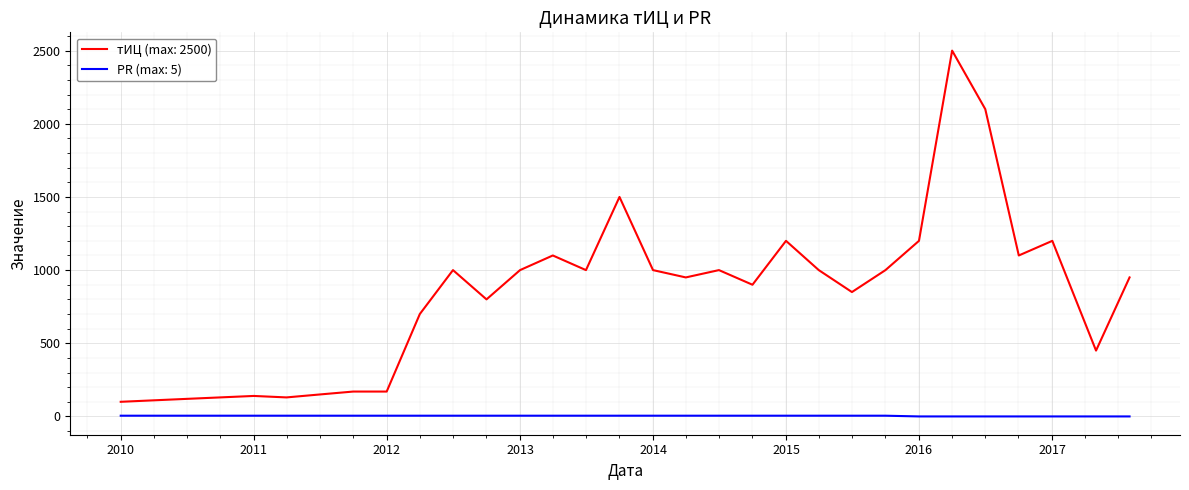

Which series has the largest range (max minus min)?

тИЦ (max: 2500)